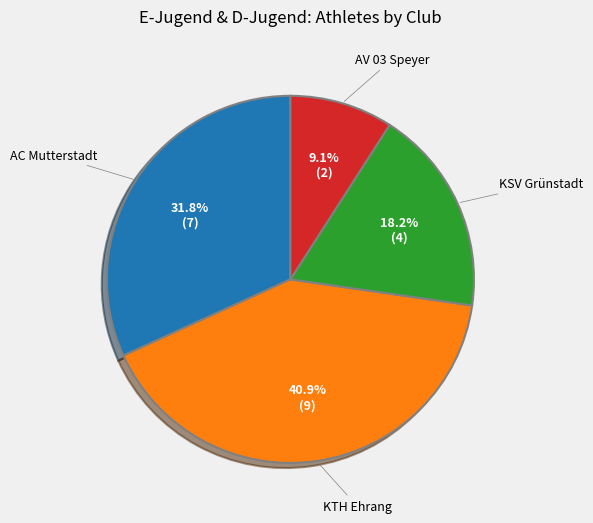

Is AC Mutterstadt the majority of the pie?

No